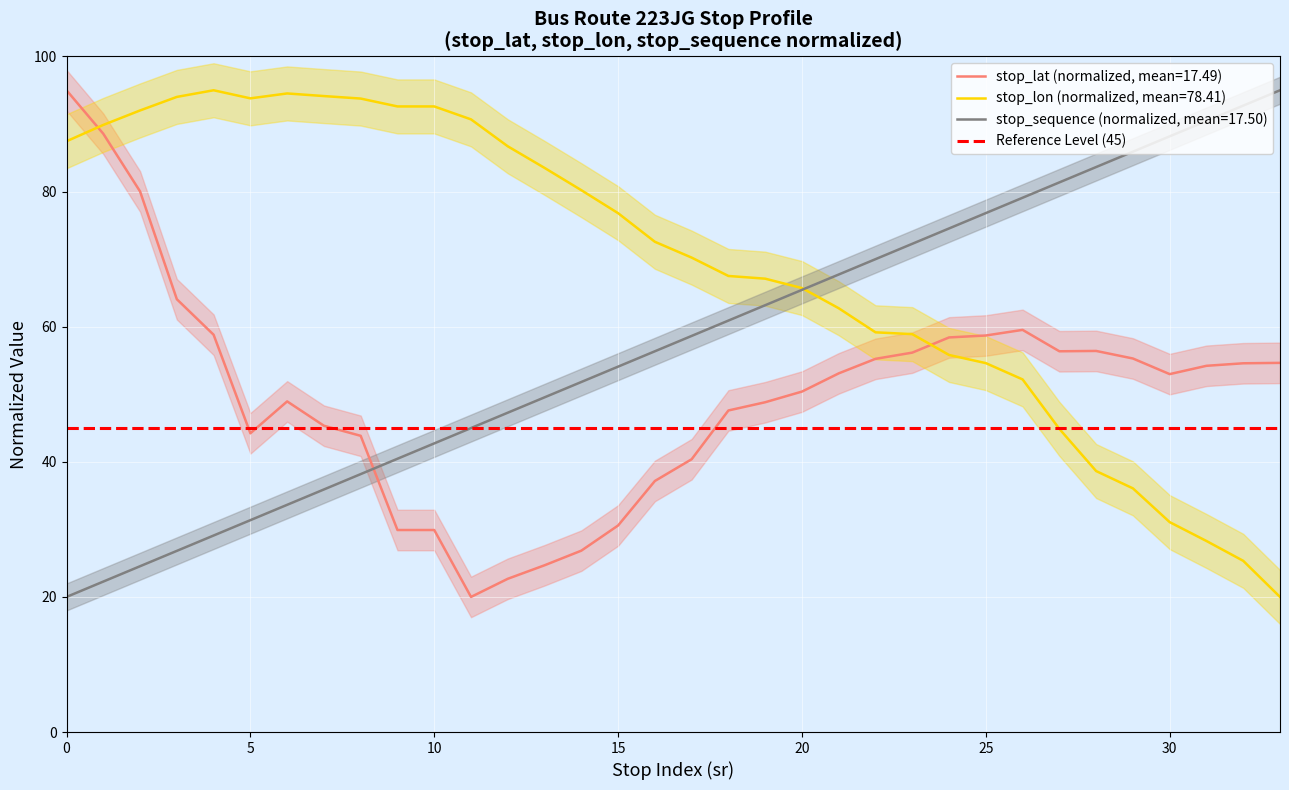

List the series in order of their peak value, highest first.

stop_lat, stop_lon, stop_sequence